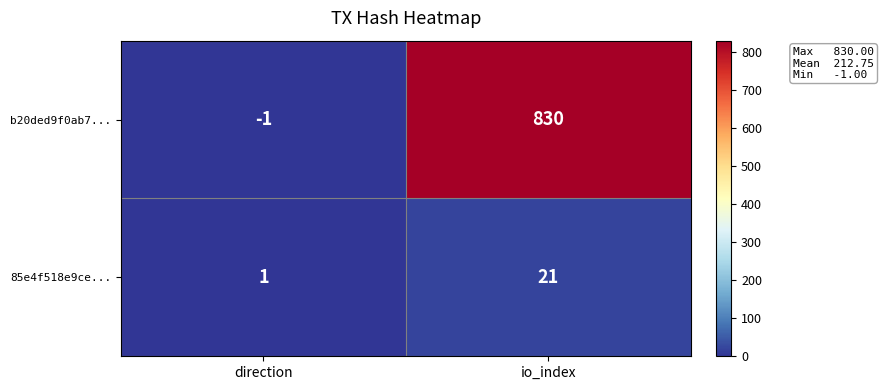

Which series has the widest spread of values?

b20ded9f0ab7...